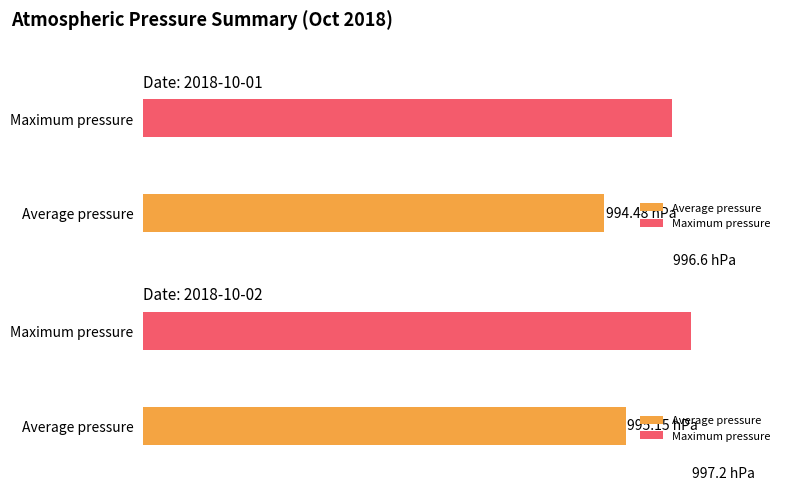

Which series has the largest range (max minus min)?

Average pressure